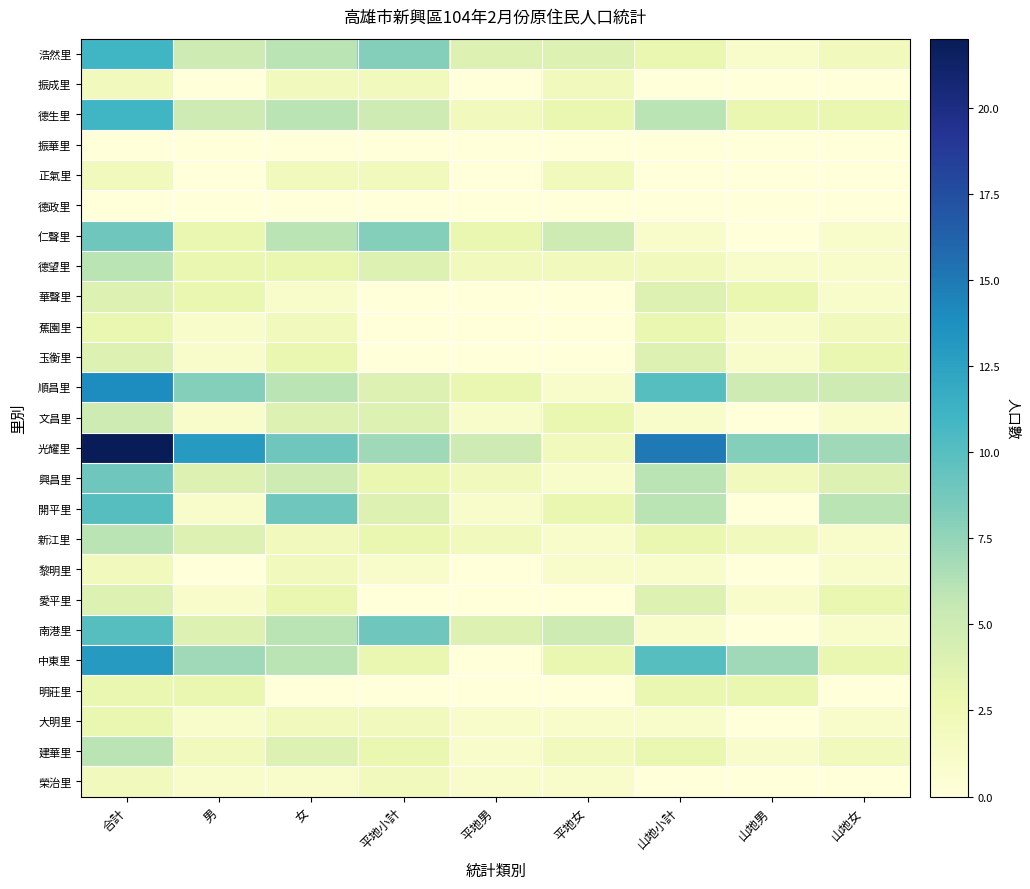

Reading left to right, transcribe all the data shown in this chart.

浩然里: 合計=11	男=5	女=6	平地小計=8	平地男=4	平地女=4	山地小計=3	山地男=1	山地女=2
振成里: 合計=2	男=0	女=2	平地小計=2	平地男=0	平地女=2	山地小計=0	山地男=0	山地女=0
德生里: 合計=11	男=5	女=6	平地小計=5	平地男=2	平地女=3	山地小計=6	山地男=3	山地女=3
振華里: 合計=0	男=0	女=0	平地小計=0	平地男=0	平地女=0	山地小計=0	山地男=0	山地女=0
正氣里: 合計=2	男=0	女=2	平地小計=2	平地男=0	平地女=2	山地小計=0	山地男=0	山地女=0
德政里: 合計=0	男=0	女=0	平地小計=0	平地男=0	平地女=0	山地小計=0	山地男=0	山地女=0
仁聲里: 合計=9	男=3	女=6	平地小計=8	平地男=3	平地女=5	山地小計=1	山地男=0	山地女=1
德望里: 合計=6	男=3	女=3	平地小計=4	平地男=2	平地女=2	山地小計=2	山地男=1	山地女=1
華聲里: 合計=4	男=3	女=1	平地小計=0	平地男=0	平地女=0	山地小計=4	山地男=3	山地女=1
蕉園里: 合計=3	男=1	女=2	平地小計=0	平地男=0	平地女=0	山地小計=3	山地男=1	山地女=2
玉衡里: 合計=4	男=1	女=3	平地小計=0	平地男=0	平地女=0	山地小計=4	山地男=1	山地女=3
順昌里: 合計=14	男=8	女=6	平地小計=4	平地男=3	平地女=1	山地小計=10	山地男=5	山地女=5
文昌里: 合計=5	男=1	女=4	平地小計=4	平地男=1	平地女=3	山地小計=1	山地男=0	山地女=1
光耀里: 合計=22	男=13	女=9	平地小計=7	平地男=5	平地女=2	山地小計=15	山地男=8	山地女=7
興昌里: 合計=9	男=4	女=5	平地小計=3	平地男=2	平地女=1	山地小計=6	山地男=2	山地女=4
開平里: 合計=10	男=1	女=9	平地小計=4	平地男=1	平地女=3	山地小計=6	山地男=0	山地女=6
新江里: 合計=6	男=4	女=2	平地小計=3	平地男=2	平地女=1	山地小計=3	山地男=2	山地女=1
黎明里: 合計=2	男=0	女=2	平地小計=1	平地男=0	平地女=1	山地小計=1	山地男=0	山地女=1
愛平里: 合計=4	男=1	女=3	平地小計=0	平地男=0	平地女=0	山地小計=4	山地男=1	山地女=3
南港里: 合計=10	男=4	女=6	平地小計=9	平地男=4	平地女=5	山地小計=1	山地男=0	山地女=1
中東里: 合計=13	男=7	女=6	平地小計=3	平地男=0	平地女=3	山地小計=10	山地男=7	山地女=3
明莊里: 合計=3	男=3	女=0	平地小計=0	平地男=0	平地女=0	山地小計=3	山地男=3	山地女=0
大明里: 合計=3	男=1	女=2	平地小計=2	平地男=1	平地女=1	山地小計=1	山地男=0	山地女=1
建華里: 合計=6	男=2	女=4	平地小計=3	平地男=1	平地女=2	山地小計=3	山地男=1	山地女=2
榮治里: 合計=2	男=1	女=1	平地小計=2	平地男=1	平地女=1	山地小計=0	山地男=0	山地女=0